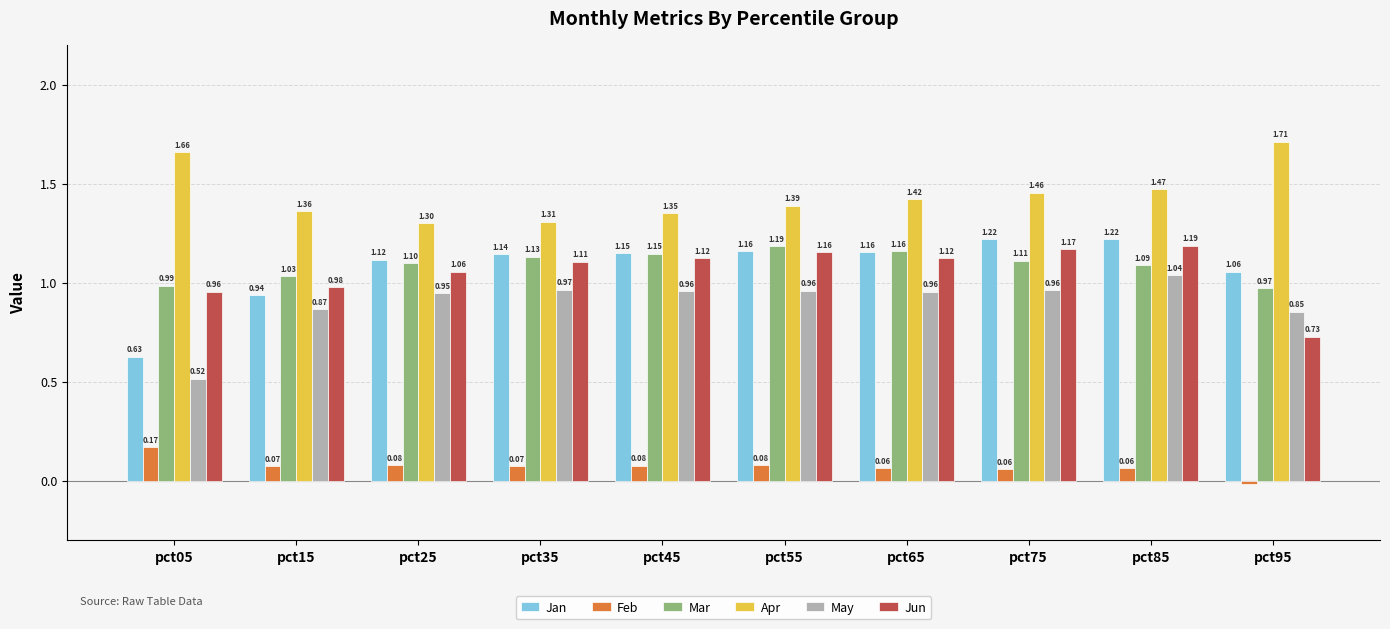

How many groups of bars are there?

10